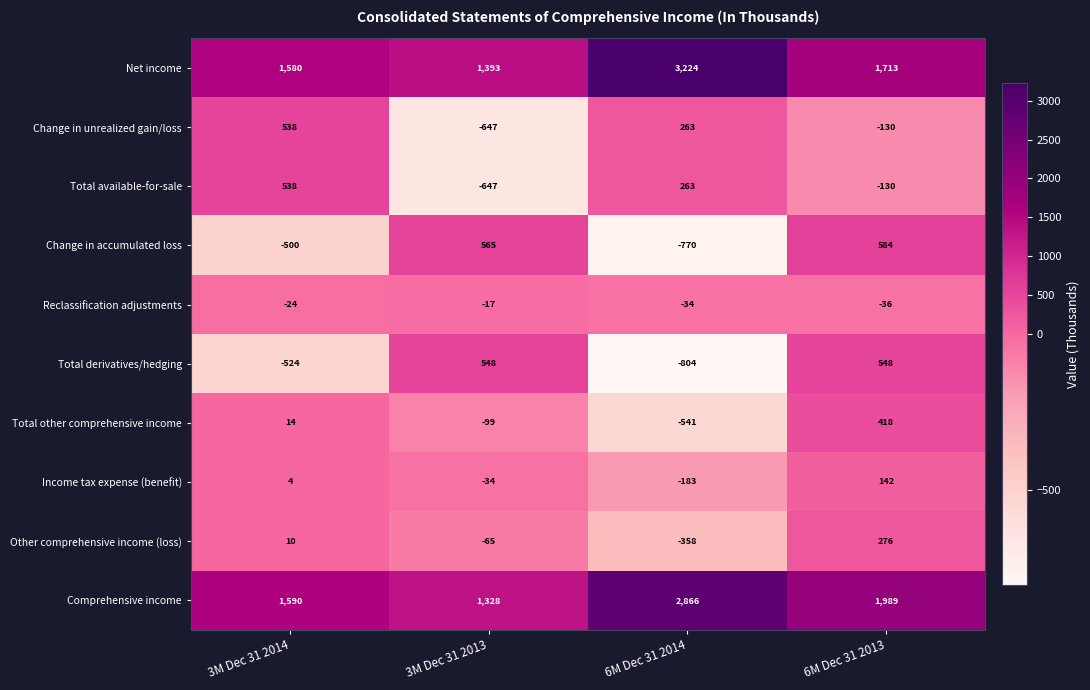

Which series has the largest total across all categories?

Net income